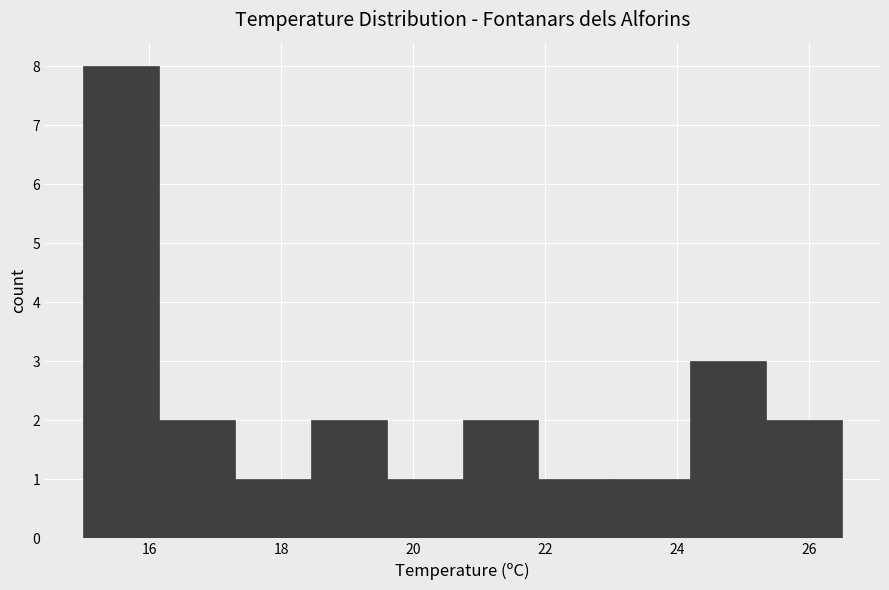

Reading left to right, list every bar in this chart as the range it spans on the x-axis followed by its height. Neither the bar edges nor the heights are printed on the chart, so give them approximately, as read against the axes.

15.00 to 16.15: 8
16.15 to 17.30: 2
17.30 to 18.45: 1
18.45 to 19.60: 2
19.60 to 20.75: 1
20.75 to 21.90: 2
21.90 to 23.05: 1
23.05 to 24.20: 1
24.20 to 25.35: 3
25.35 to 26.50: 2